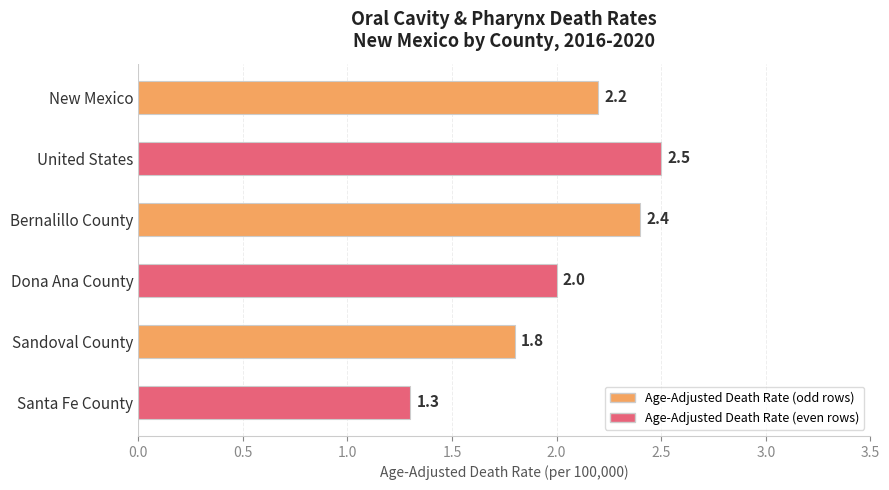

The chart shows a value of 3.0 at New Mexico. True or false?

False